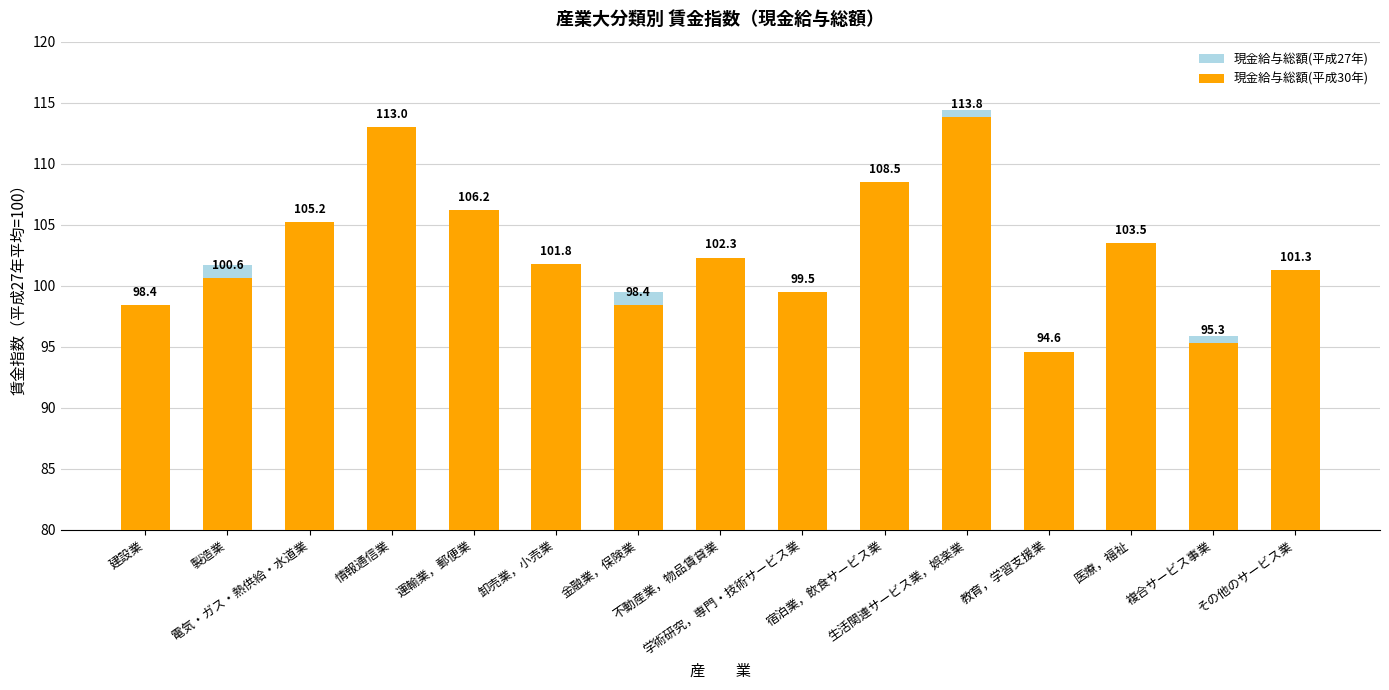

What are all the series names shown in the legend?

現金給与総額(平成27年), 現金給与総額(平成30年)